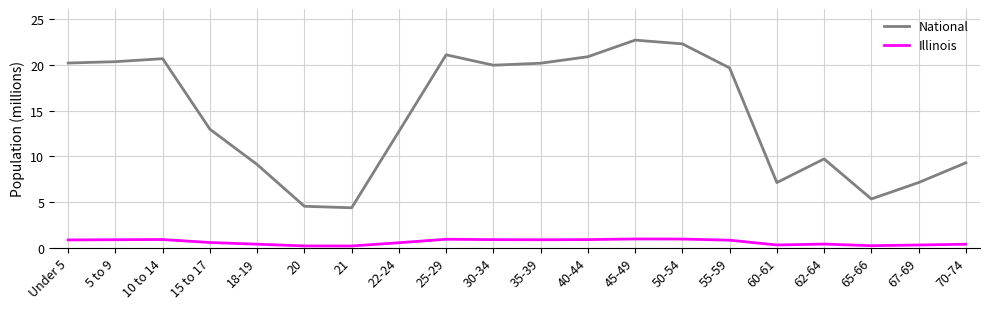

Where is National nearest to the value 13?

15 to 17